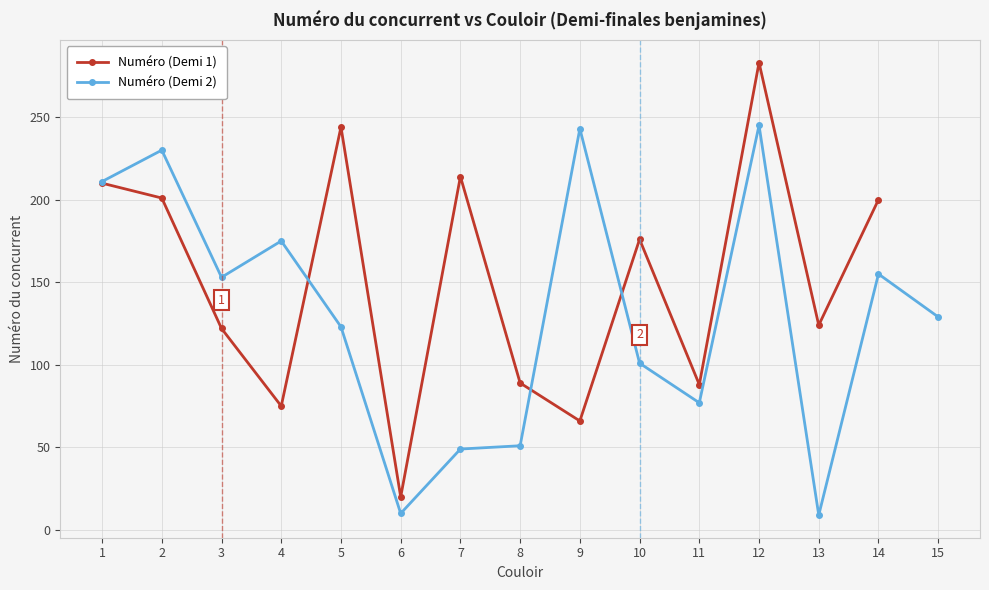

Is this an area chart (filled region under the line)?

No